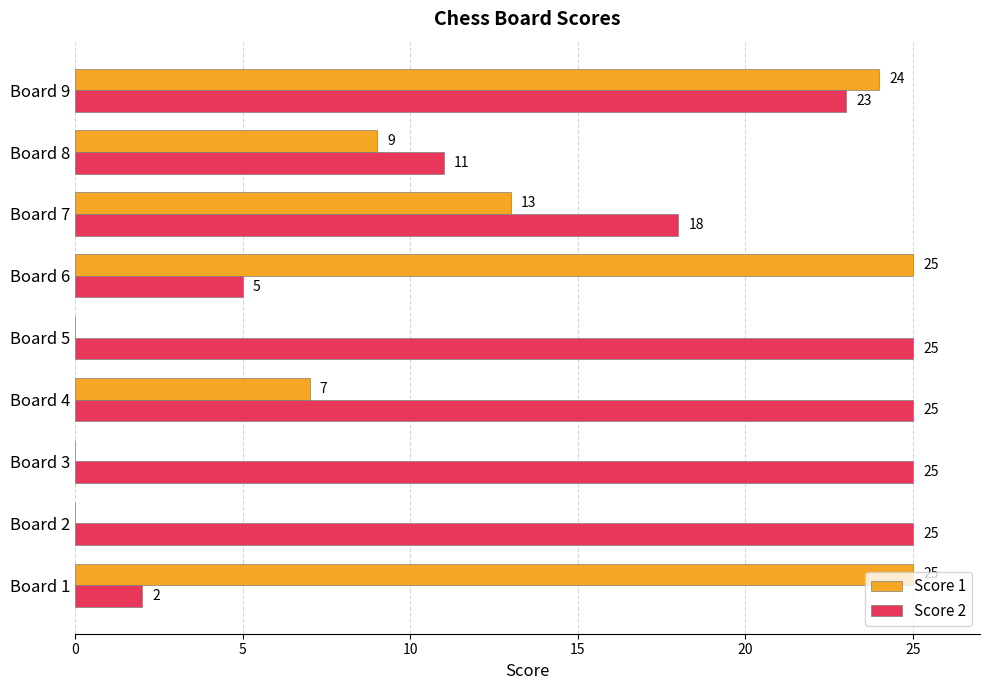

What is the sum of all Score 2 values?

159